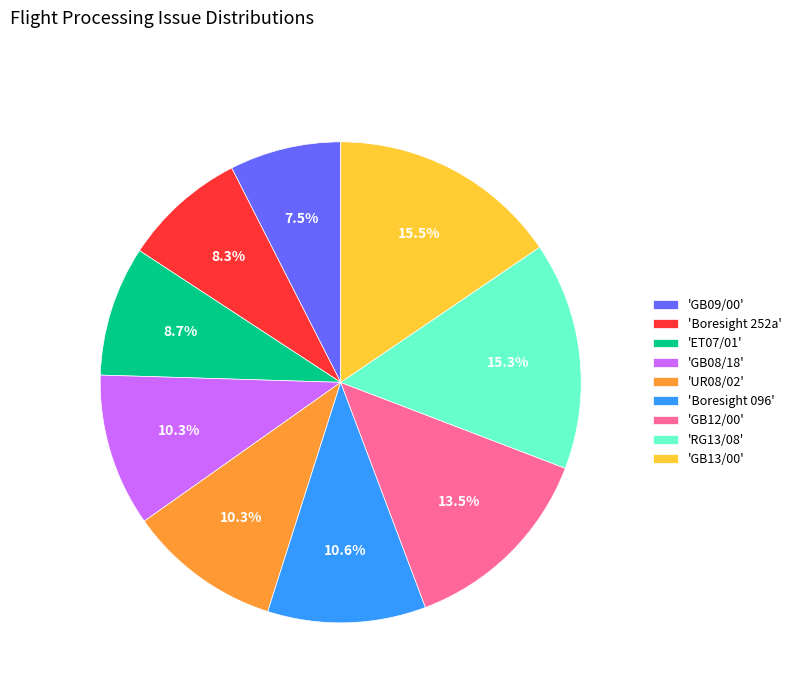

What portion of the pie excludes 'Boresight 252a'?

91.7%